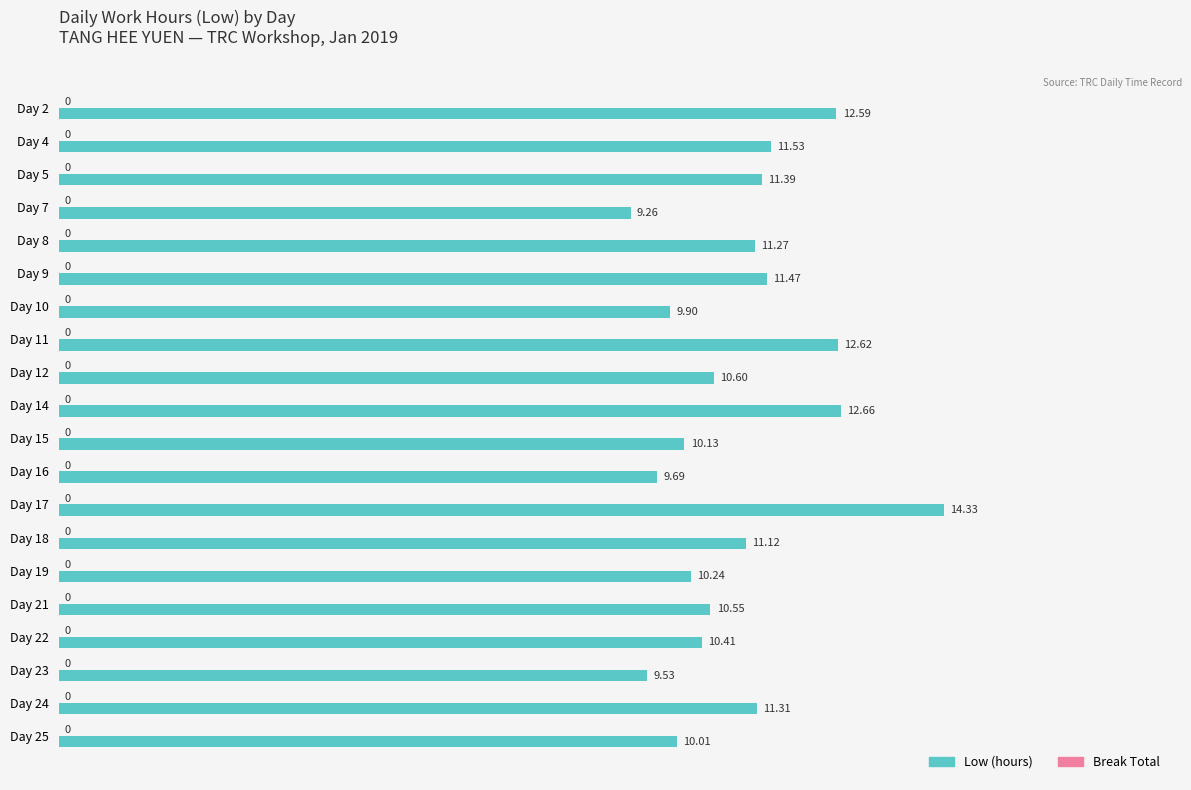

What is the greatest value displayed?

14.3